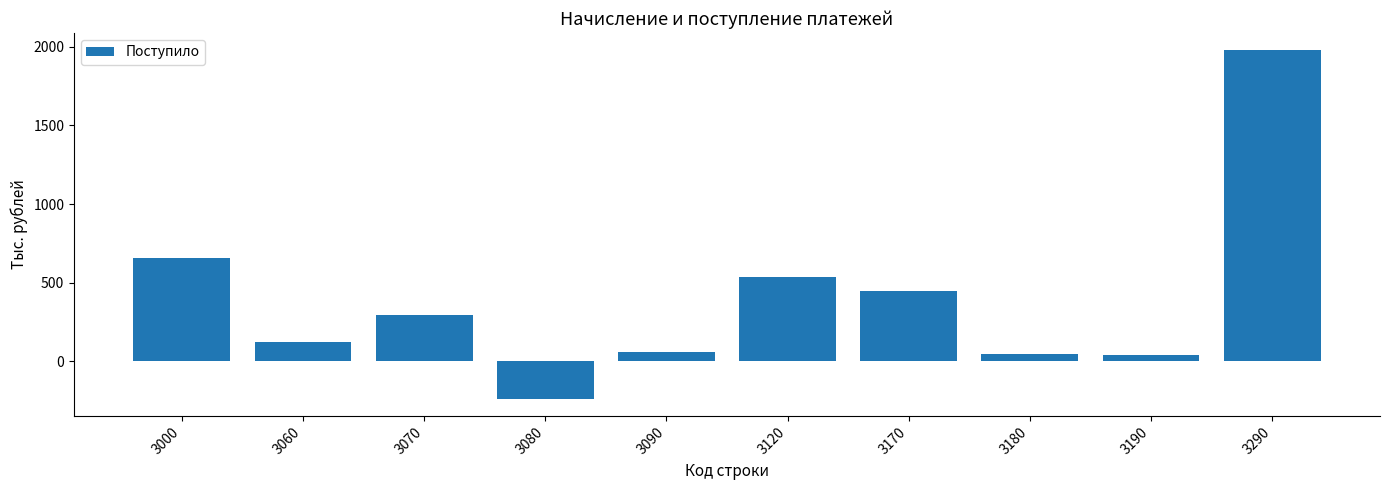

At which label is the value closest to 870?

3000